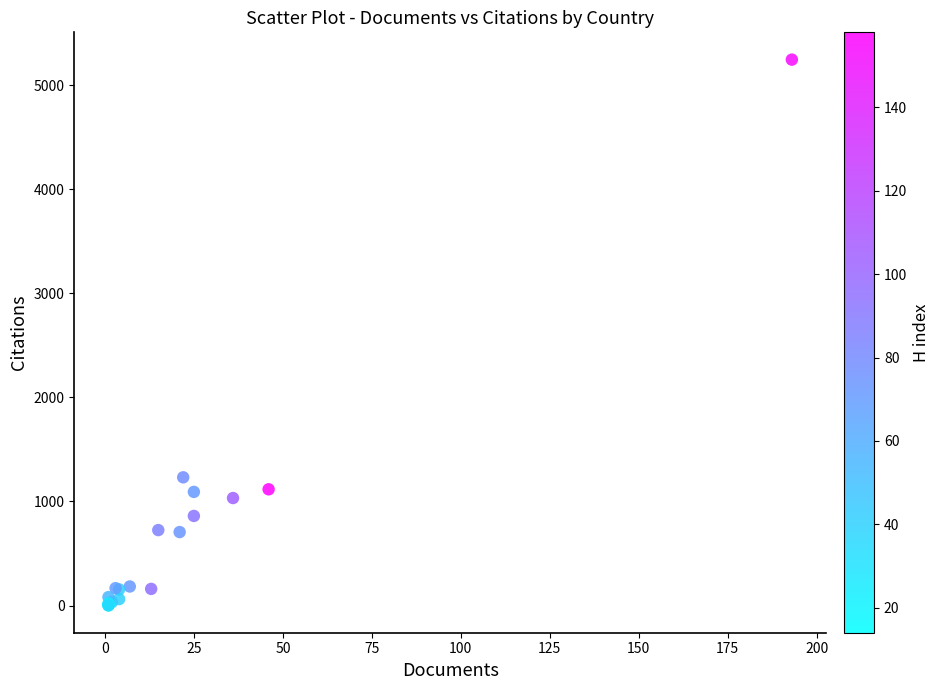

What Y value in the scatter plot is closest to 2623?

1232